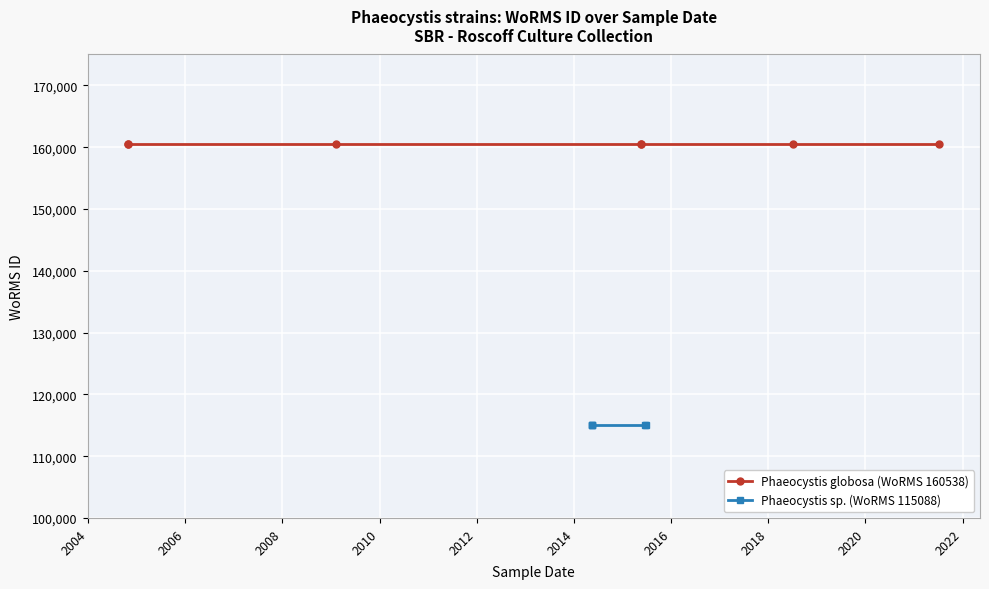

What is the value of the Phaeocystis sp. (WoRMS 115088) point at the 5th from the left?

115088